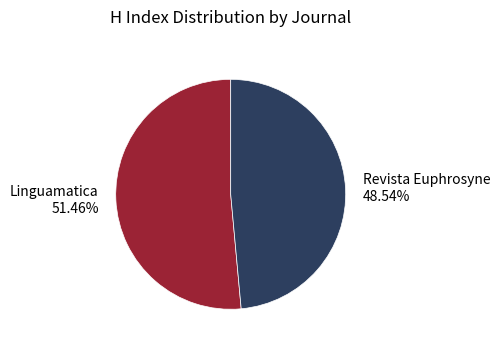

Which slice represents more than half of the pie?

Linguamatica